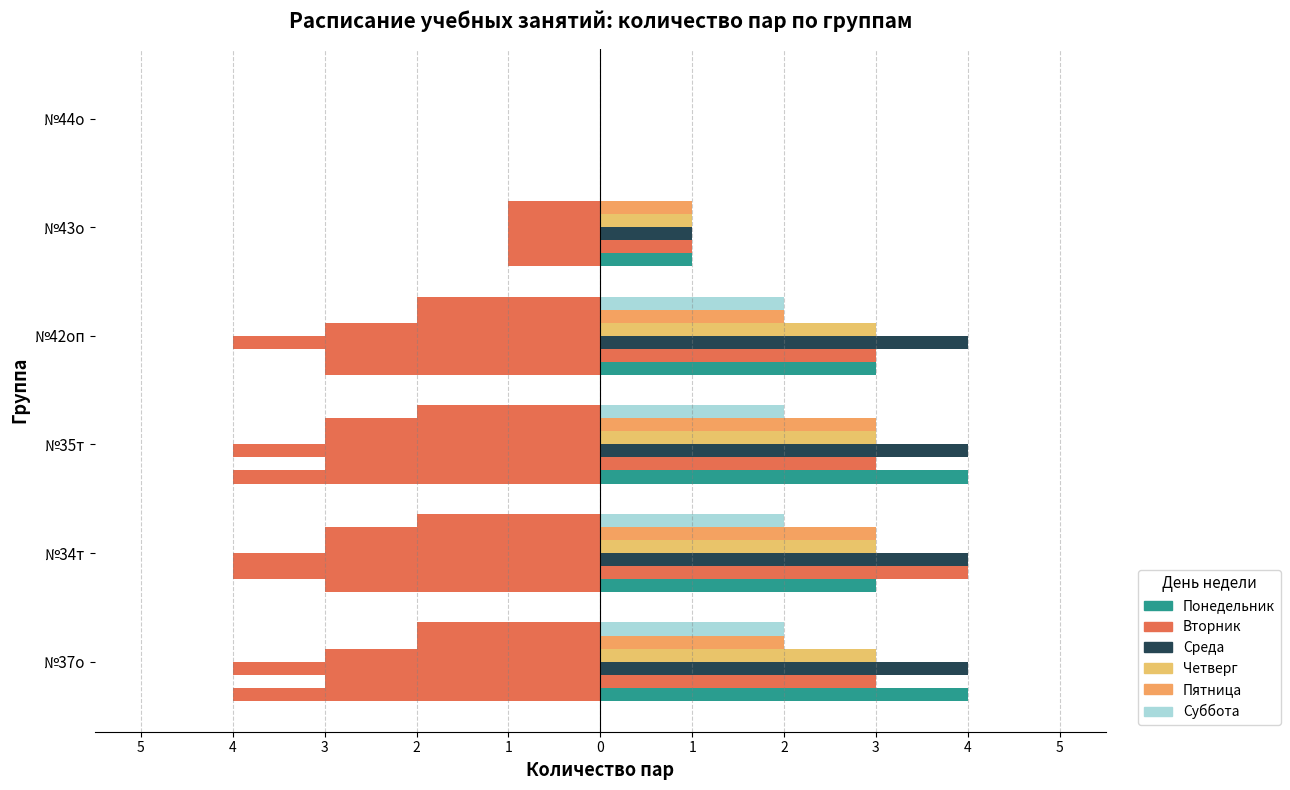

What is the difference between the maximum and minimum values in the Четверг series?

3